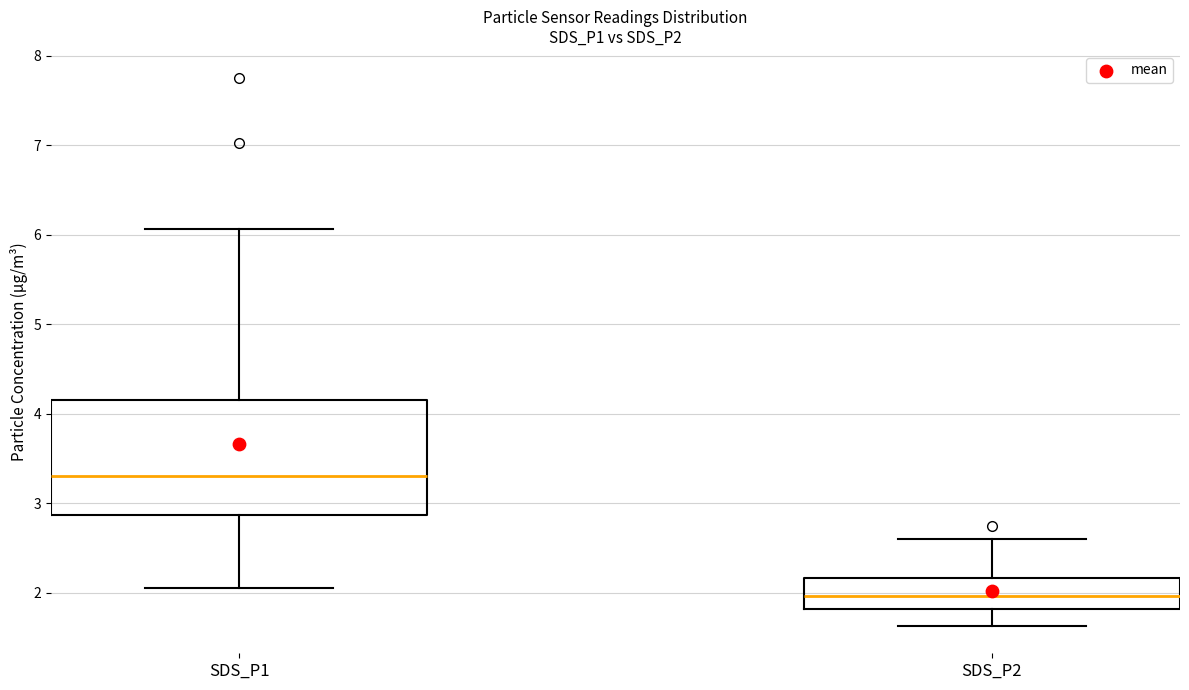

Which box is the tallest, from its lower edge to its upper edge?

SDS_P1